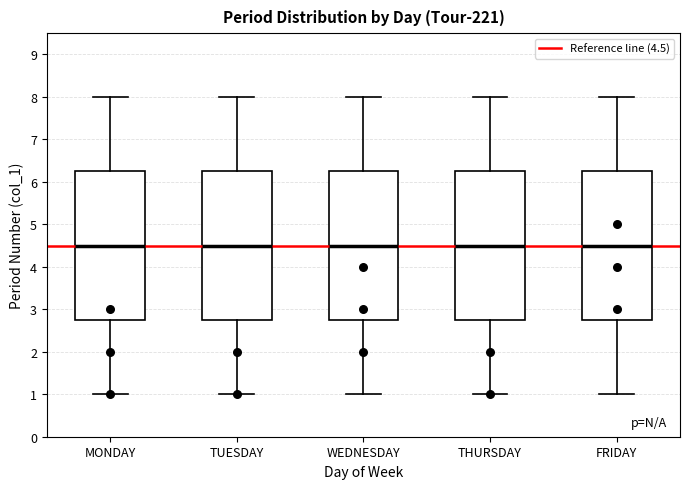

Where does the median line of the box for THURSDAY sit on the y-axis? The values are not printed on the chart, so give them approximately, as read against the axis.

4.5